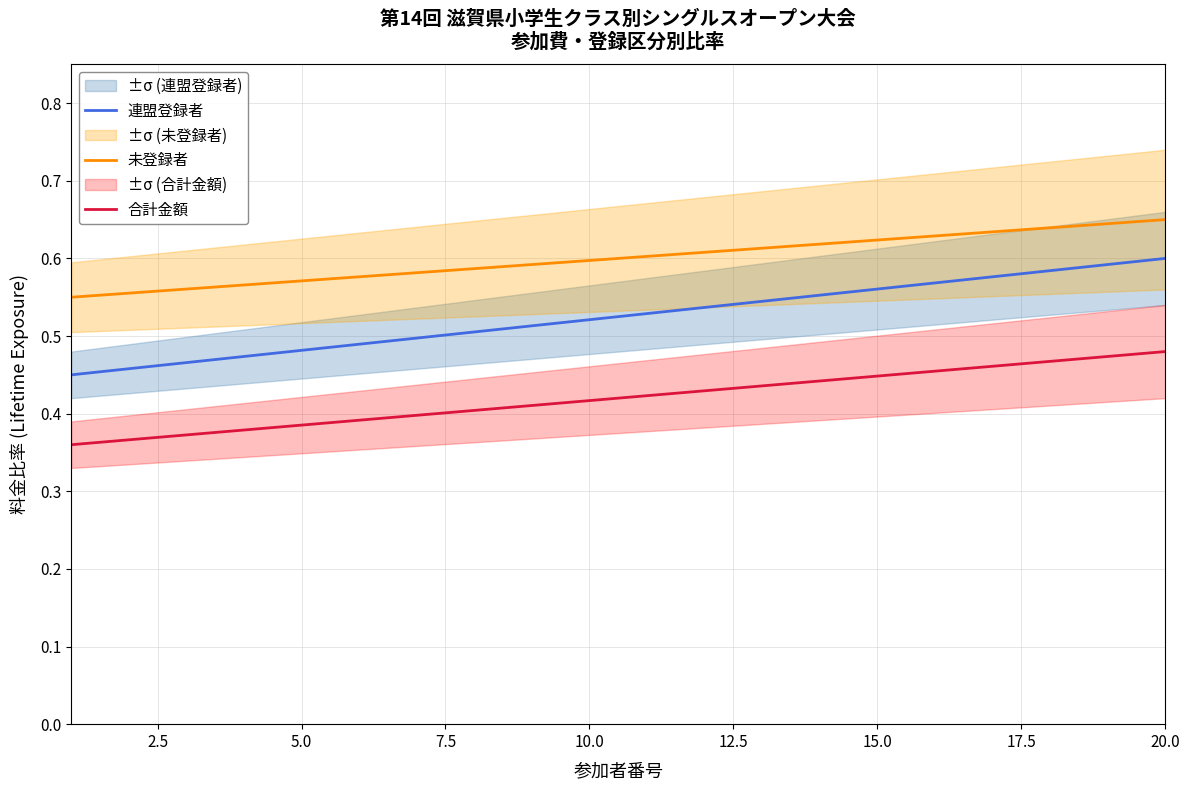

True or false: 未登録者 has more than 1 points higher than both neighbors.

False